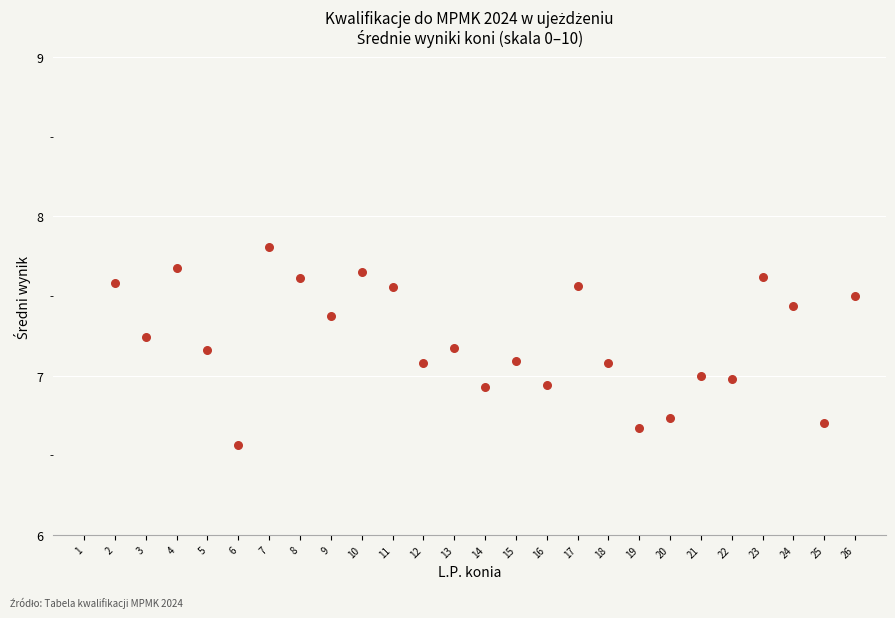

What is the range of X values (max minus min)?

24.0